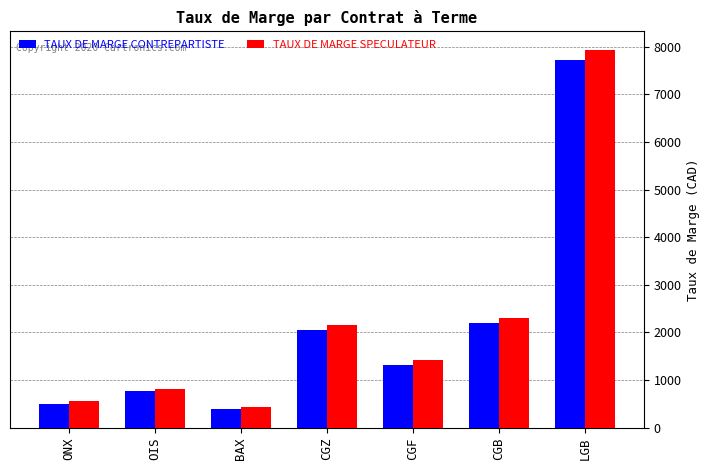

Which label corresponds to the smallest value in the chart?

BAX